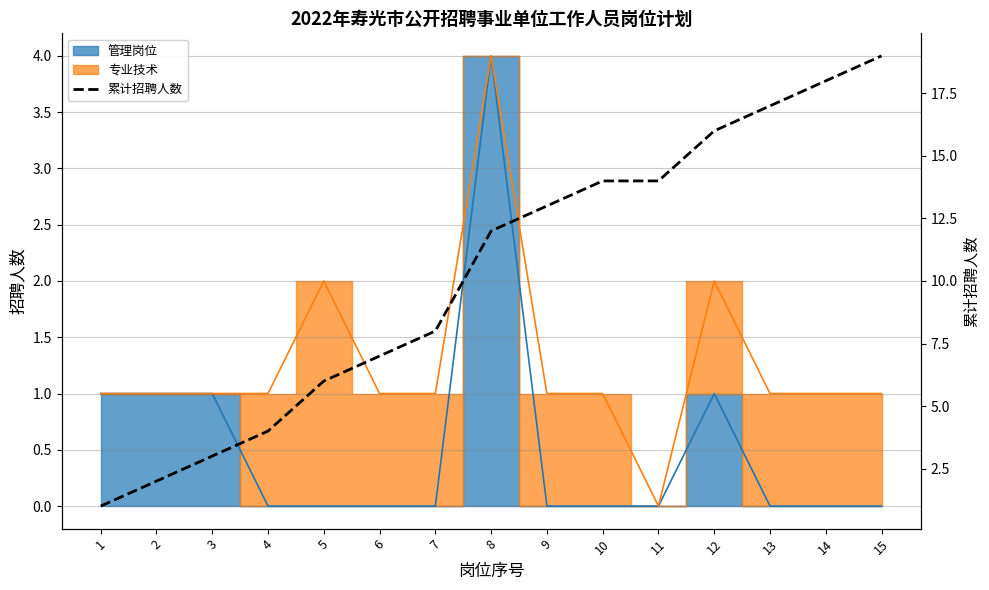

Reading left to right, extract all data points from this chart.

1=1	2=2	3=3	4=4	5=6	6=7	7=8	8=12	9=13	10=14	11=14	12=16	13=17	14=18	15=19